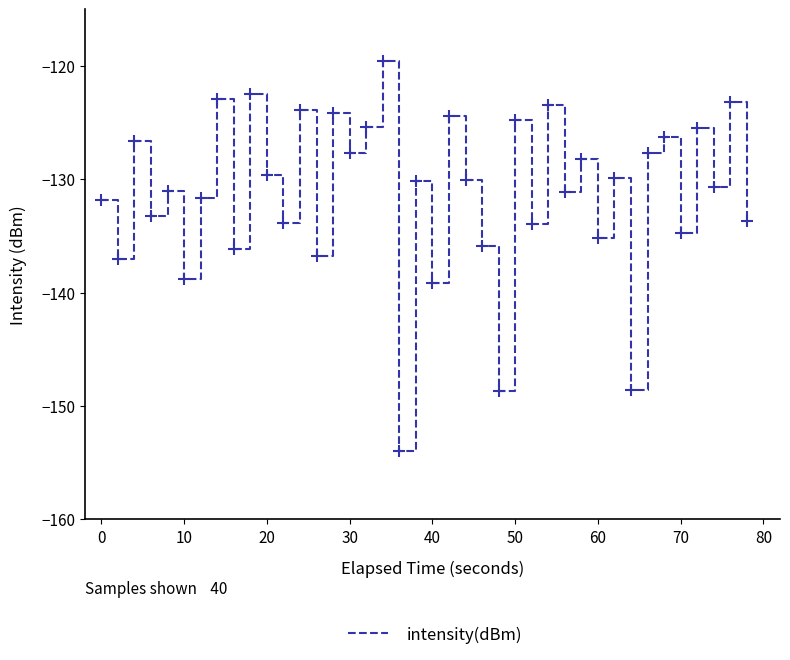

What is the difference between the maximum and minimum values?

34.4